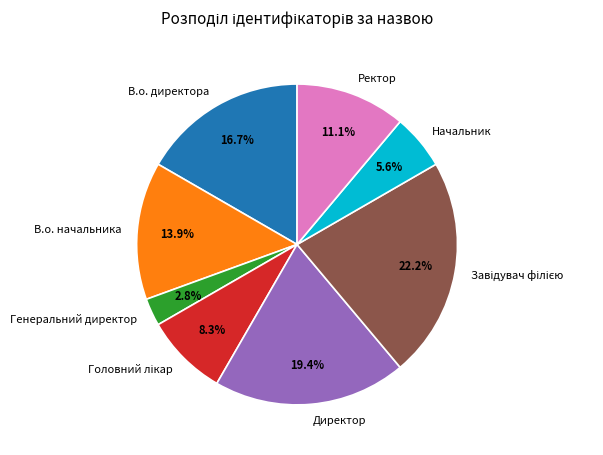

How many slices are in this pie chart?

8